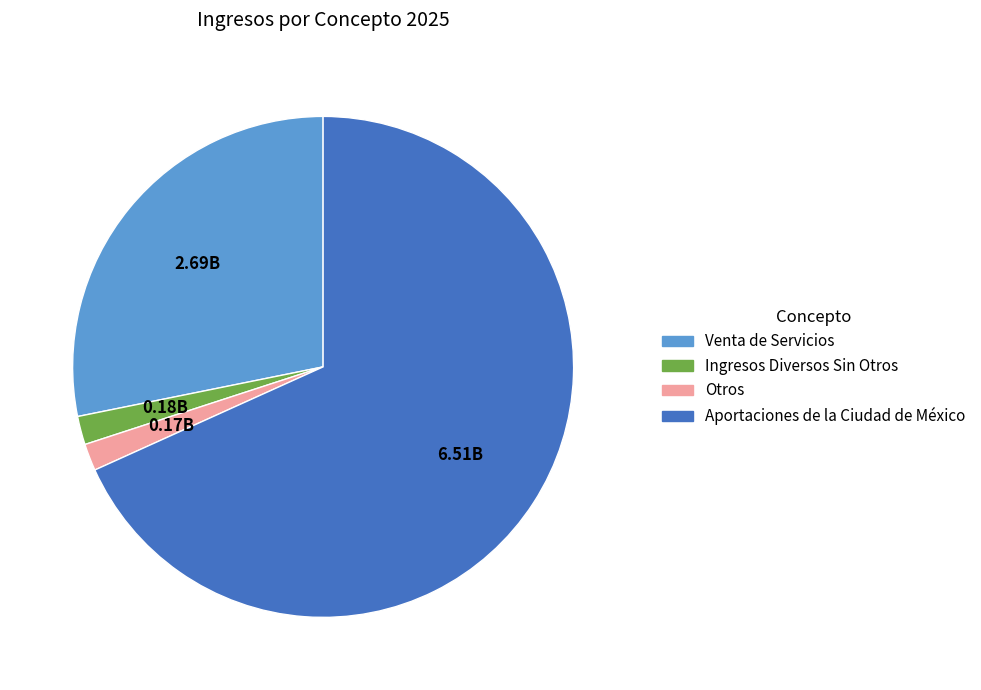

Does Aportaciones de la Ciudad de México represent more than half of the total?

Yes